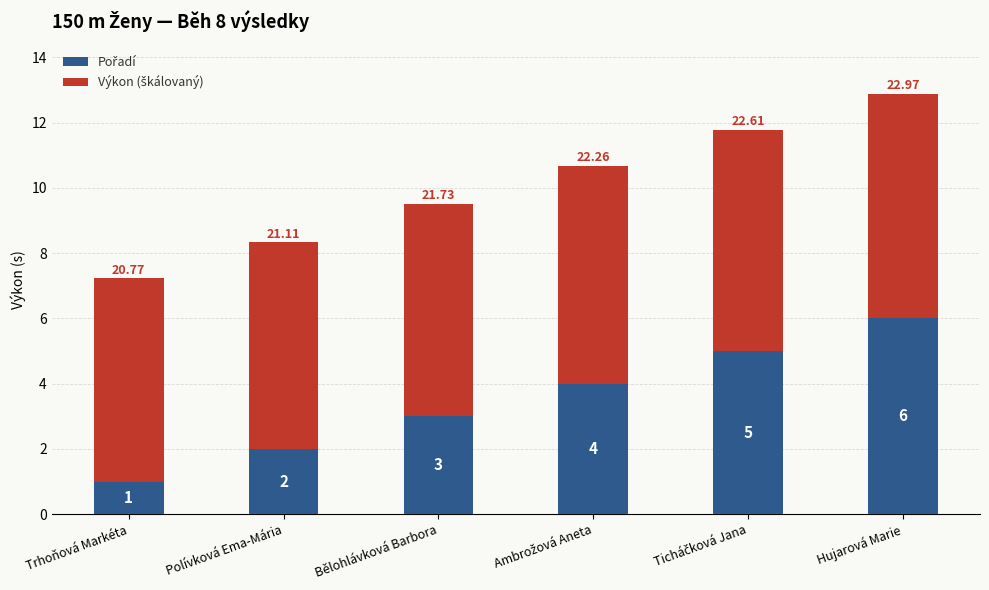

At which category is the sum across all series the highest?

Hujarová Marie